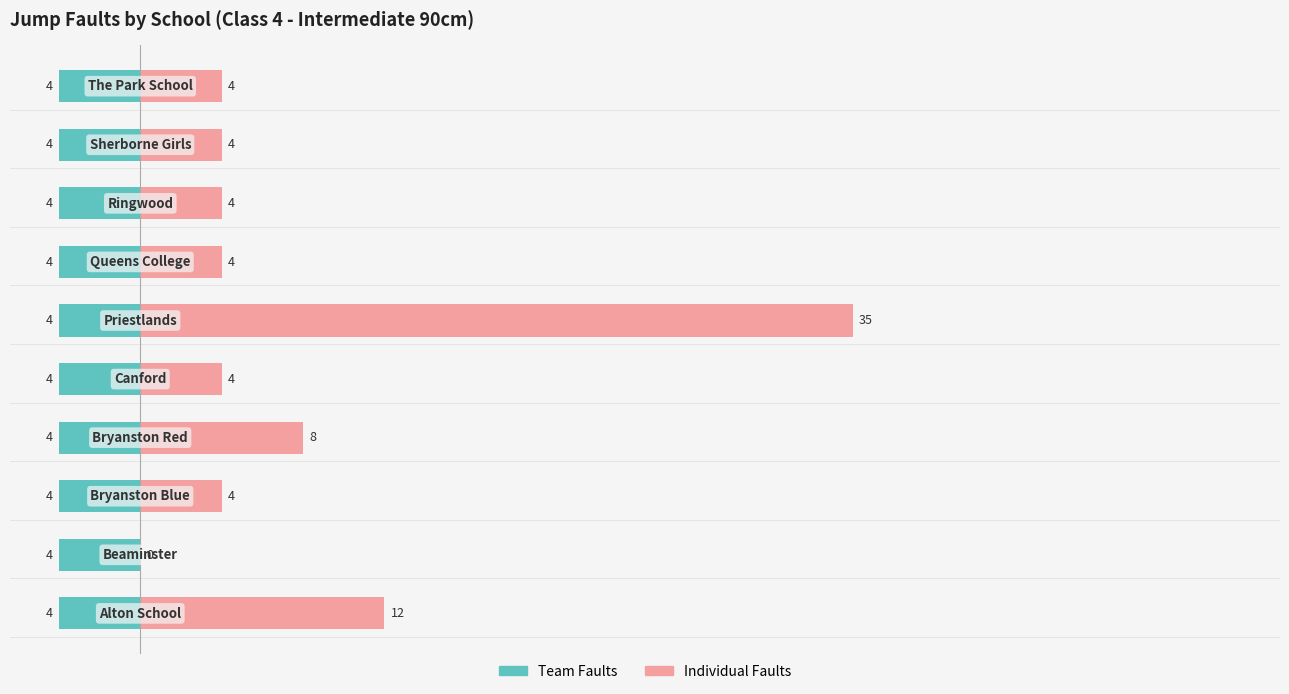

True or false: Individual Faults has a value of 18.3 at 0.

False